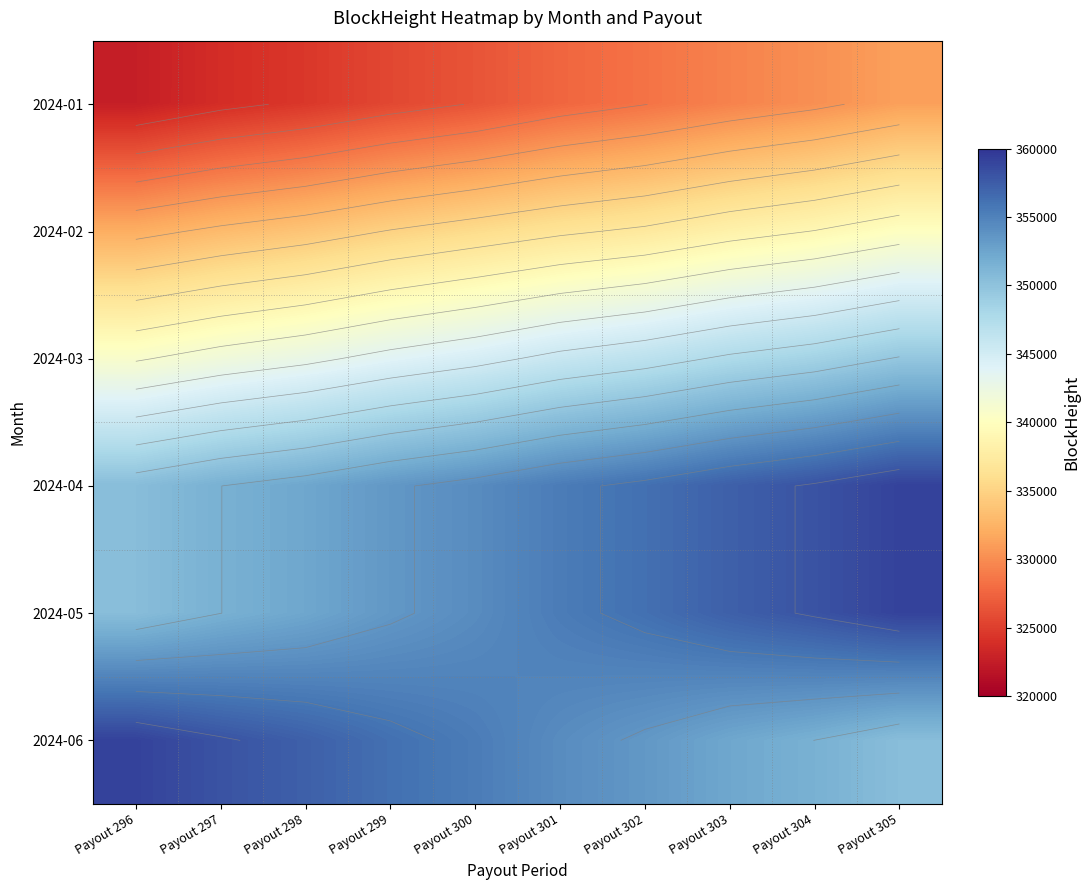

What is the minimum value for 2024-04?

350456